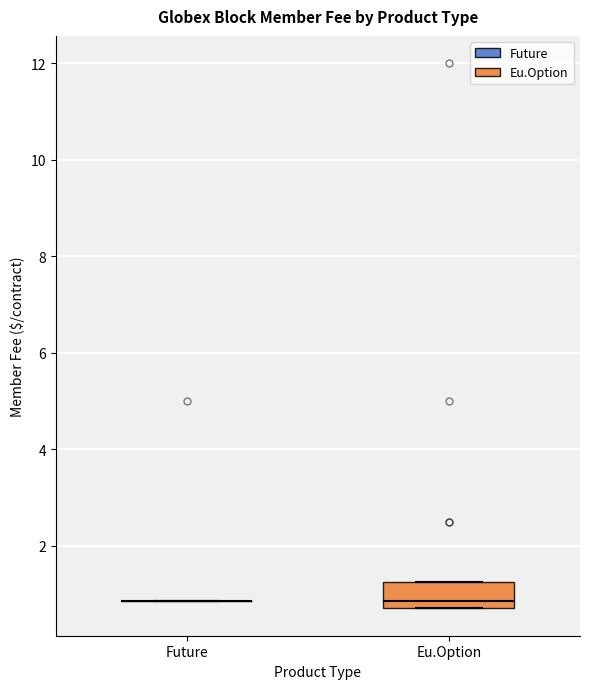

Reading left to right, read every box against the y-axis: the position of its median line, the range the box covers, and the ends of its whiskers. The values are not printed on the chart, so give them approximately, as read against the axis.

Future: box collapsed to a line at 0.8, whiskers 0.8 to 0.8
Eu.Option: median 0.8 (just above the box's lower edge), box 0.8 to 1.2, whiskers 0.8 to 1.2